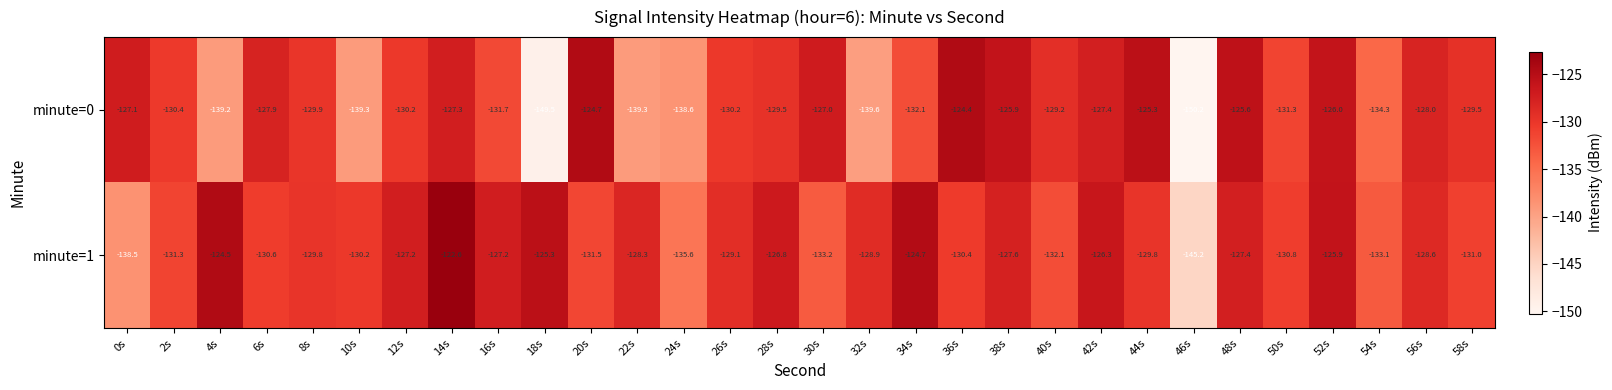

Which series changed the most between 22s and 40s?

minute=0